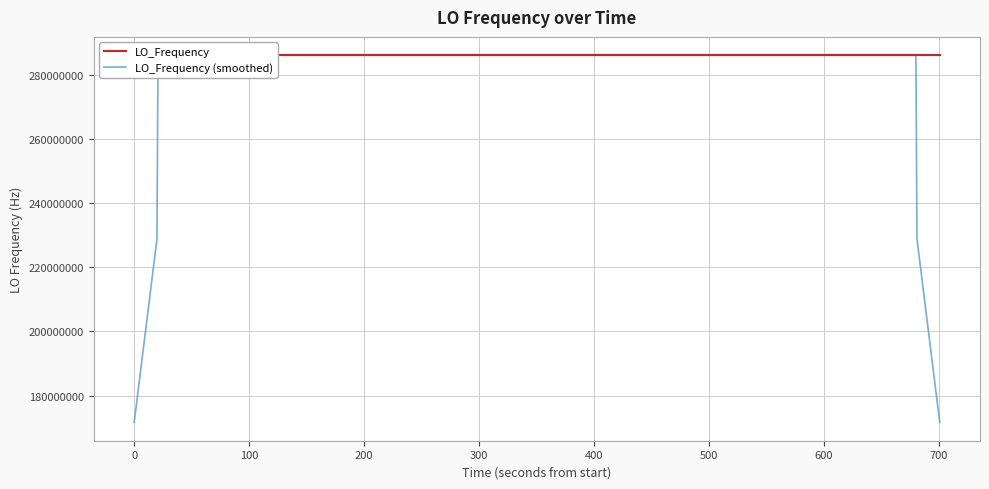

Reading left to right, list all the values displayed in this chart.

LO_Frequency: 286046985.7	286046993.0	286046993.0	286046997.0	286046994.3	286046998.2	286047001.9	286046995.5	286047001.0	286047001.2	286046999.4	286047002.4	286047002.4	286047006.4	286047006.4	286047001.2	286046999.8	286047002.1	286046998.8	286046999.2	286047002.6	286047000.5	286046995.6	286046991.9	286046997.5	286046996.2	286046996.2	286046996.2	286046995.7	286046996.1	286046998.9	286046999.1	286046999.2	286047001.7	286046999.3	286047001.8	286047004.8	286047005.2	286047005.2	286047005.0
LO_Frequency (smoothed): 171628194.3	228837593.7	286046992.6	286046995.1	286046996.9	286046997.4	286046998.2	286046999.6	286046999.8	286046999.9	286047001.3	286047002.4	286047003.4	286047003.8	286047003.2	286047003.2	286047001.7	286047000.2	286047000.5	286047000.6	286046999.3	286046998.0	286046997.6	286046996.3	286046995.5	286046995.6	286046996.4	286046996.1	286046996.6	286046997.2	286046997.8	286046999.0	286046999.6	286047000.2	286047001.4	286047002.6	286047003.3	286047004.4	228837604.0	171628203.1